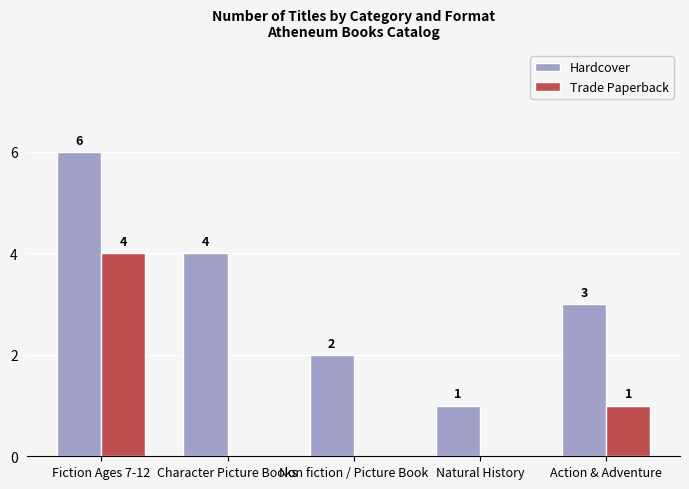

Are the bars grouped side by side (vs. stacked)?

Yes